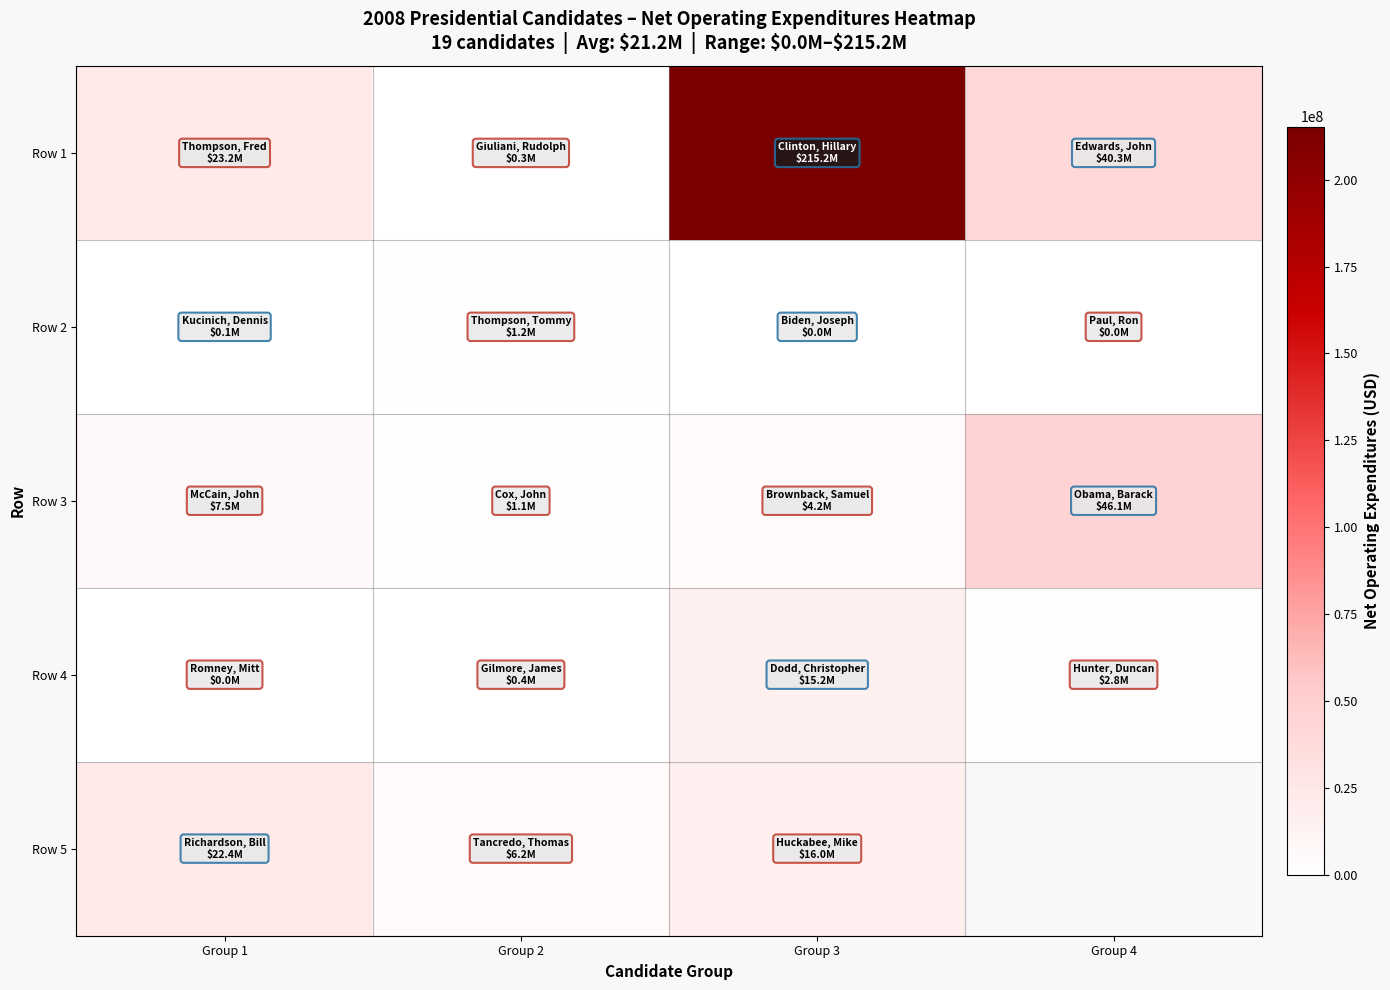

What is the highest value of the Row 1 series?

215240348.6